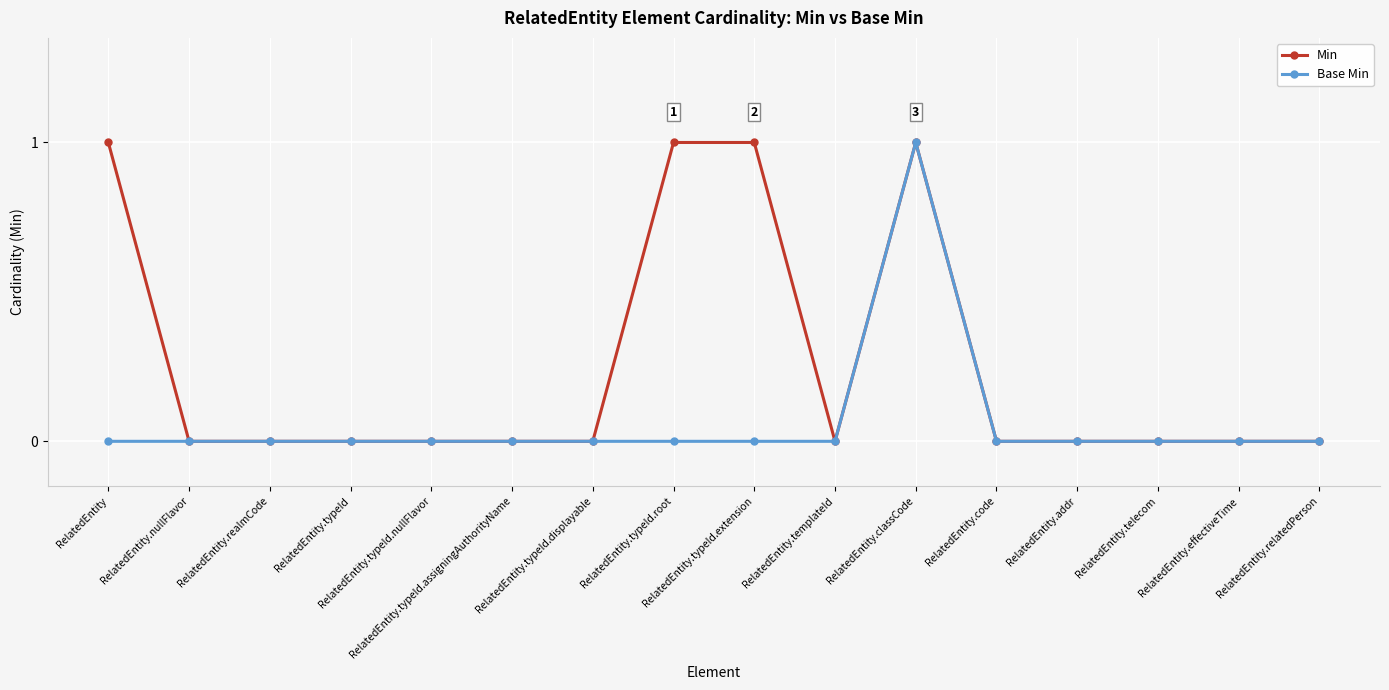

How many Min values are between 0 and 1?

16